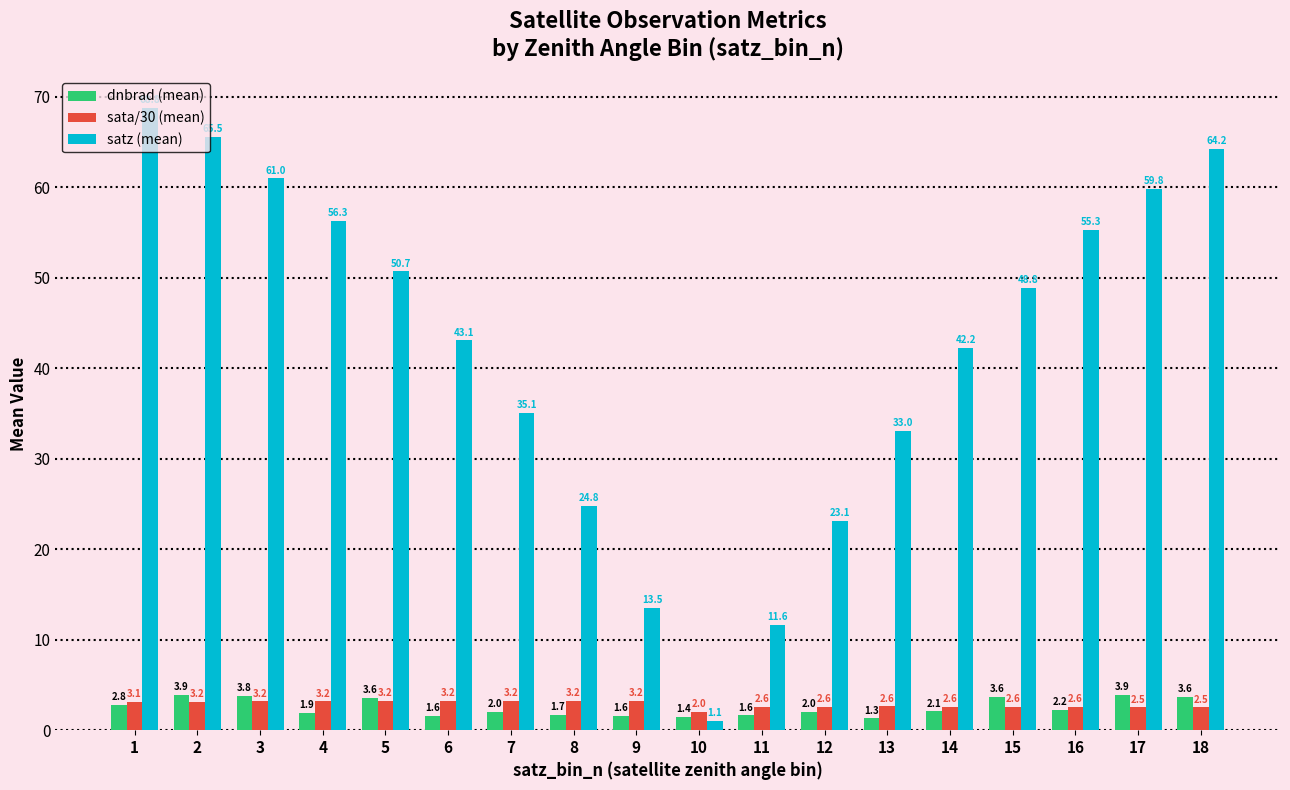

How many values in the satz (mean) series exceed 48?

9